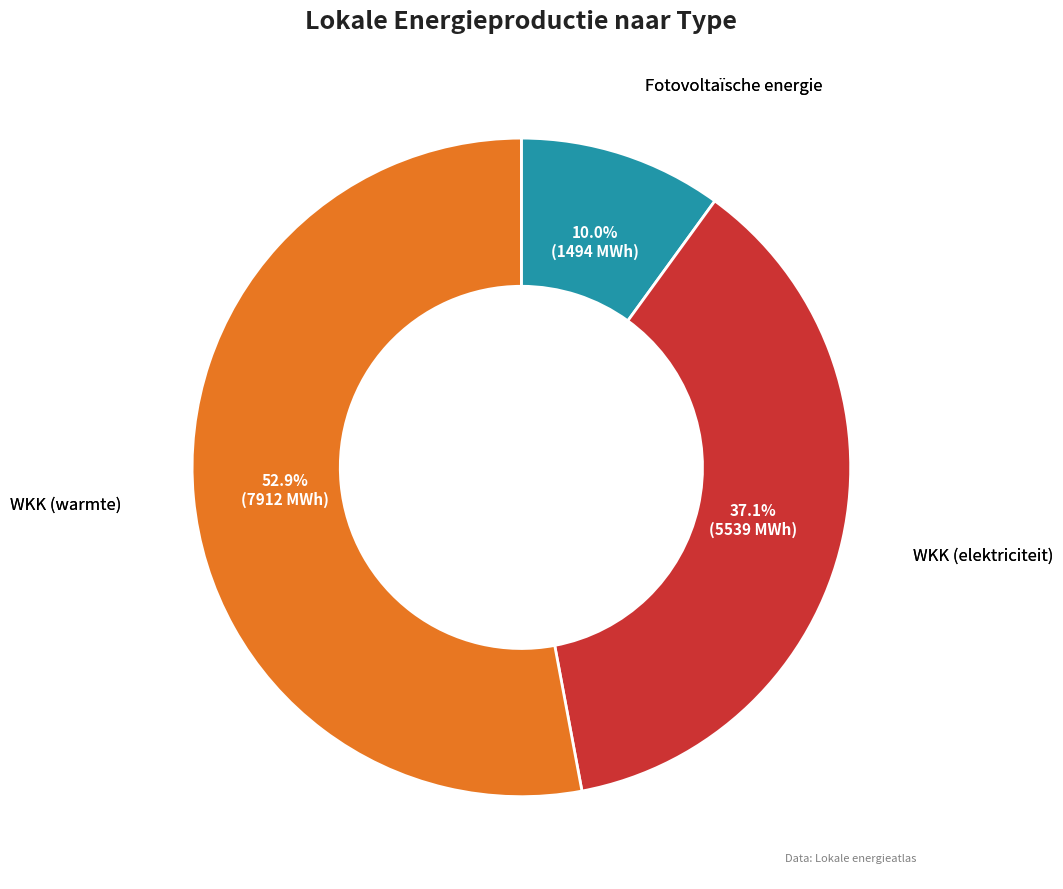

Is there a majority slice in this chart?

Yes